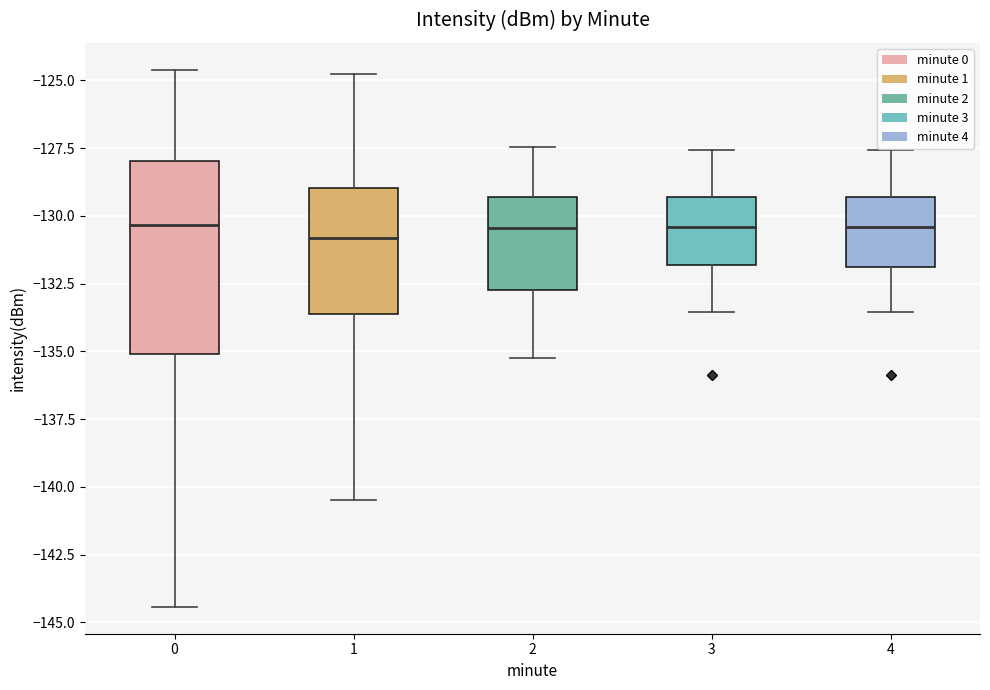

Comparing the boxes themselves (not the whiskers), which one is the tallest?

0